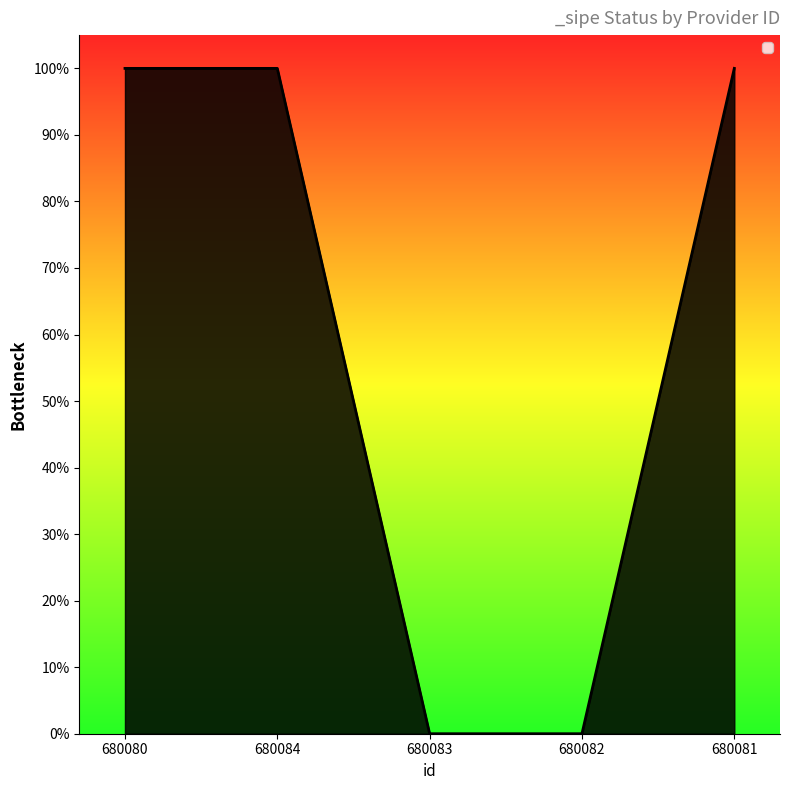

At which category does the chart reach its peak across all series?

680080